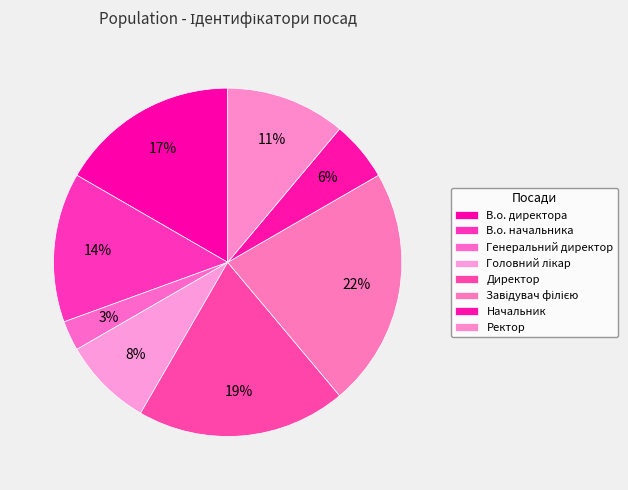

To the nearest percent, what is the combined percentage of Ректор and Завідувач філією?

33%